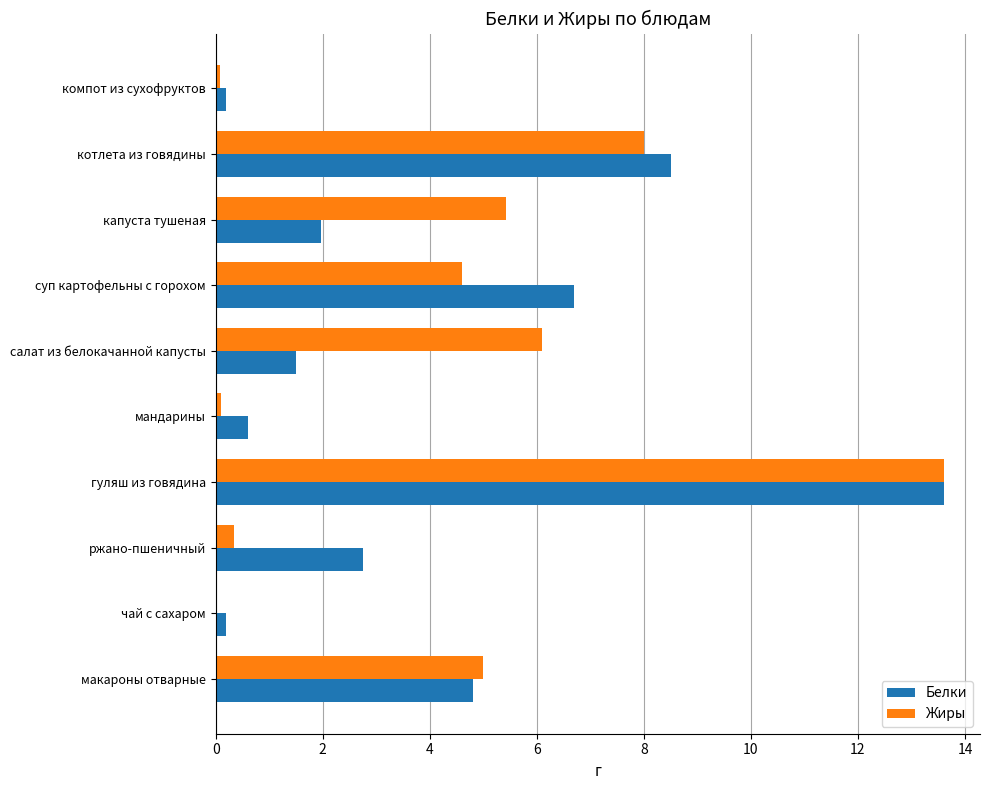

What is the sum of the Белки values at гуляш из говядина and макароны отварные?

18.4